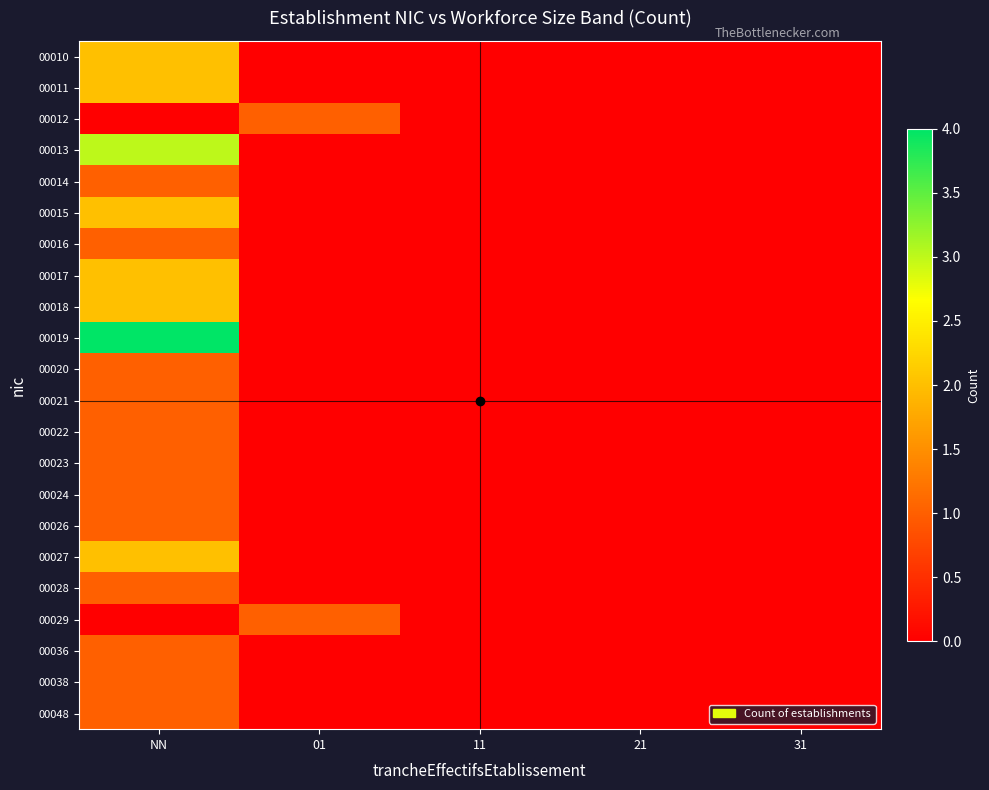

What is the total value across all series at NN?

31